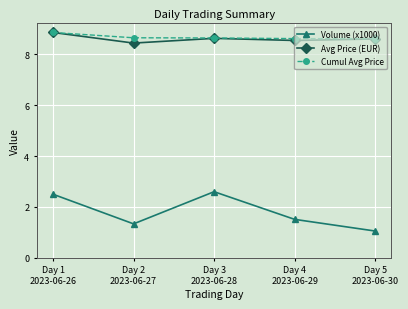

What position from the right is Day 5
2023-06-30?

1